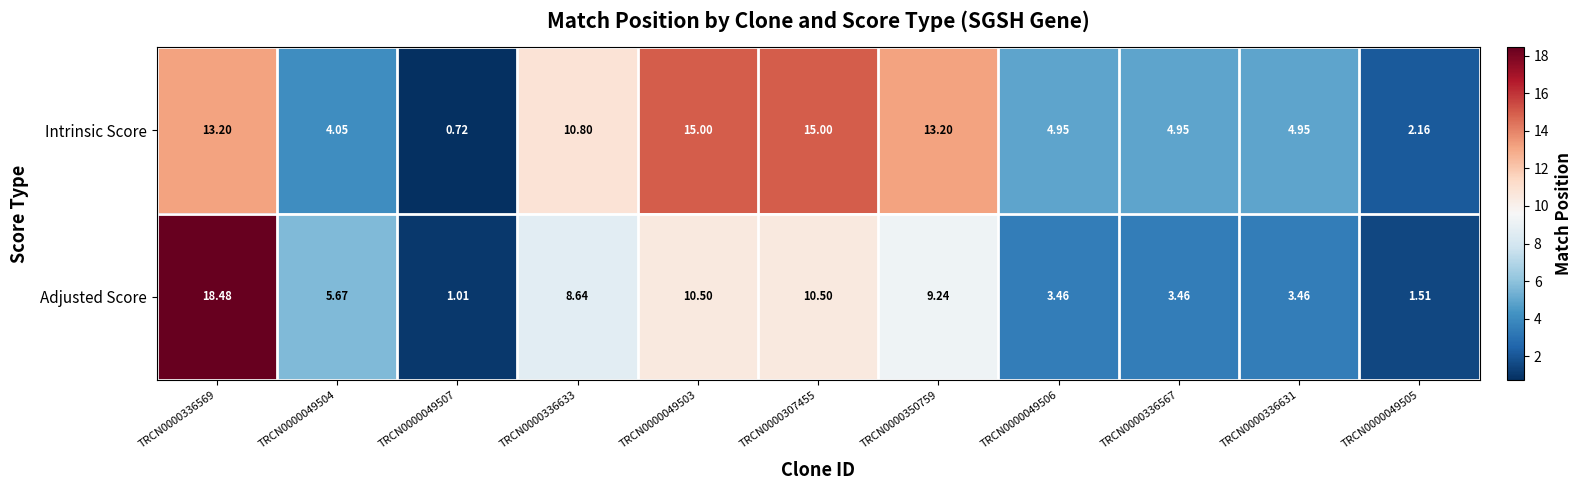

Rank the series by their maximum value, from highest to lowest.

Adjusted Score, Intrinsic Score